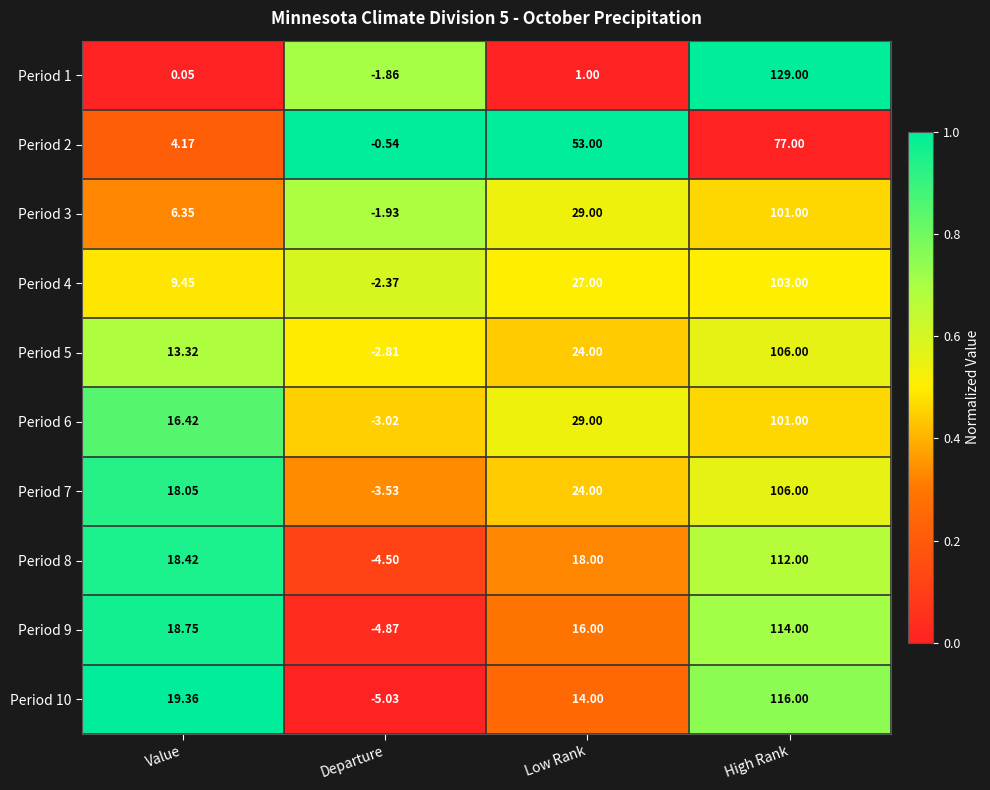

Is the value of Period 3 at High Rank greater than the value of Period 1 at Value?

Yes